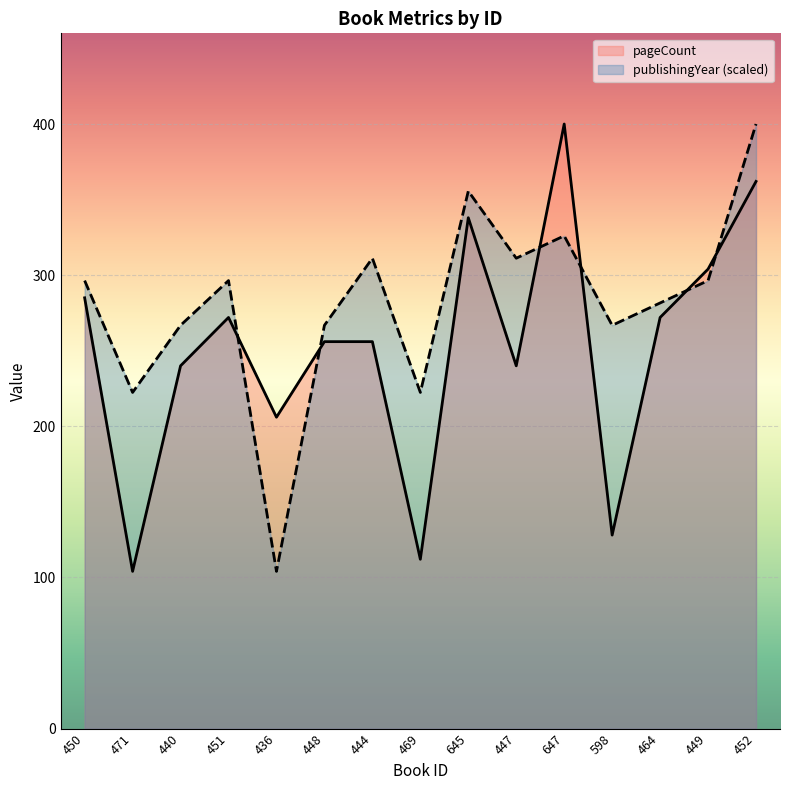

Which category has the lowest value across all series?

471